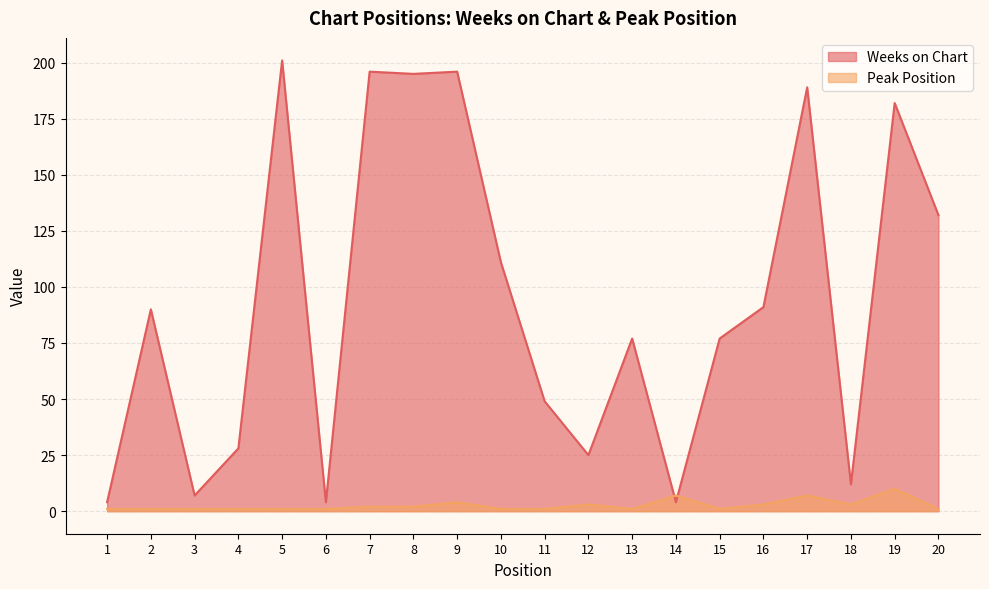

Between 4 and 8, which is larger?

8